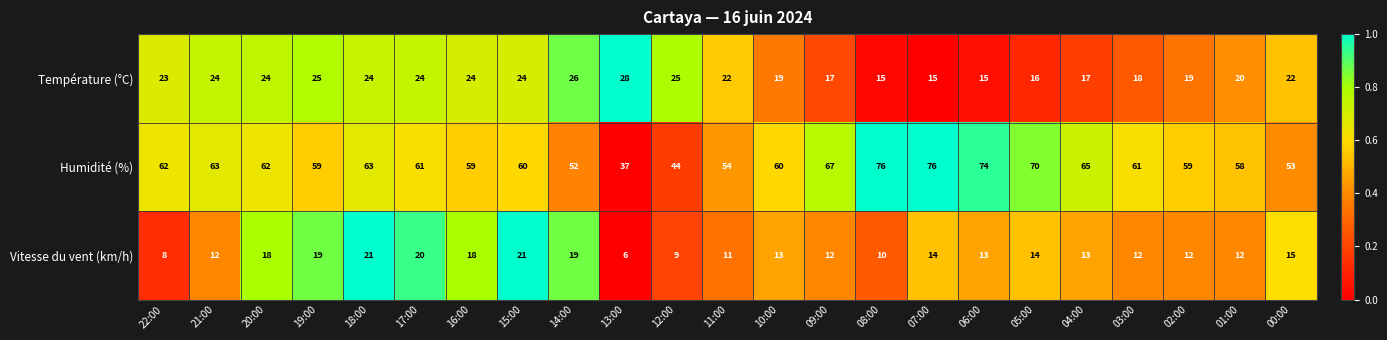

Rank the series at 10:00 from highest to lowest value.

Humidité (%), Température (°C), Vitesse du vent (km/h)